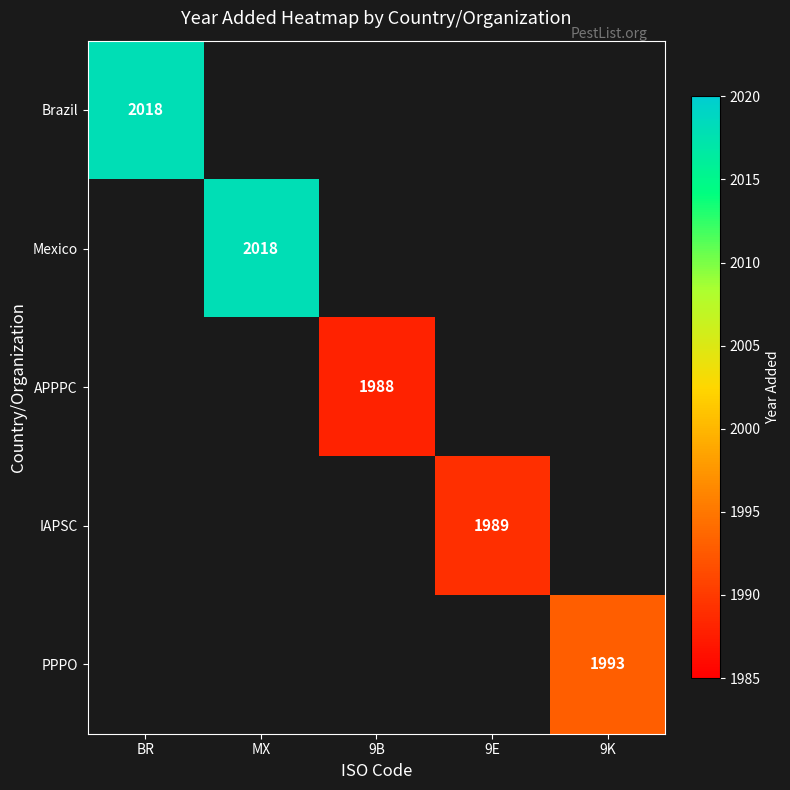

Is it true that IAPSC equals 3201.1 at 9E?

False